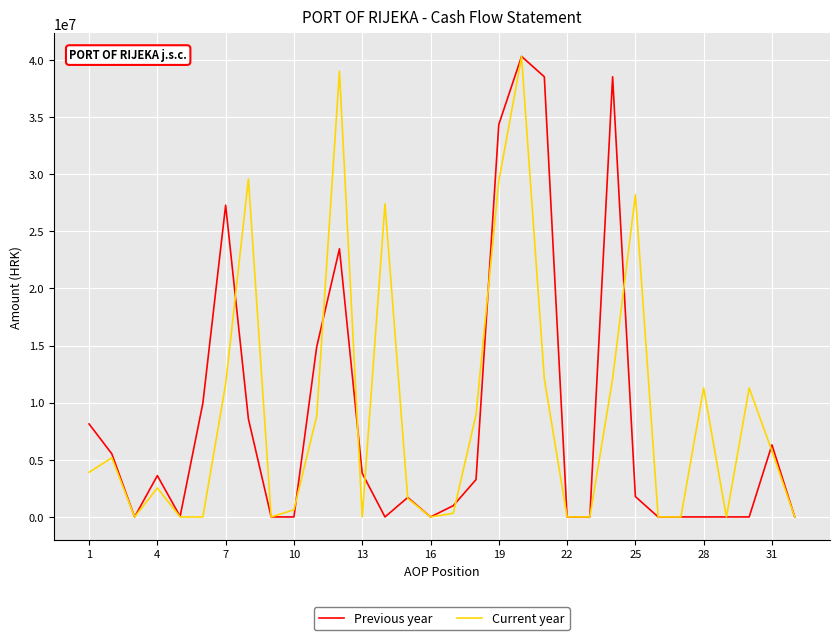

List the series in order of their overall mean, lowest first.

Previous year, Current year